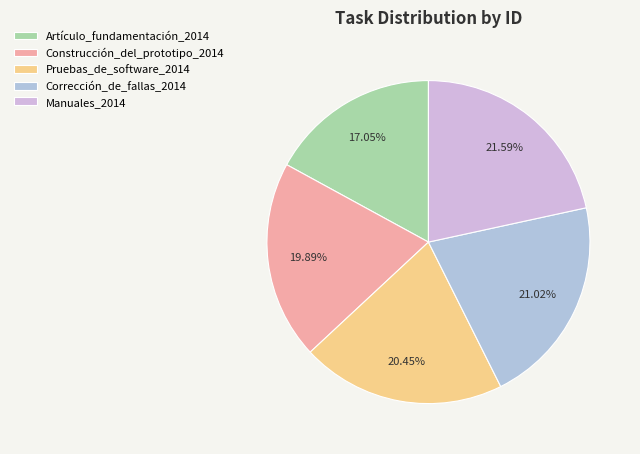

What is the largest slice in the pie chart?

Manuales_2014